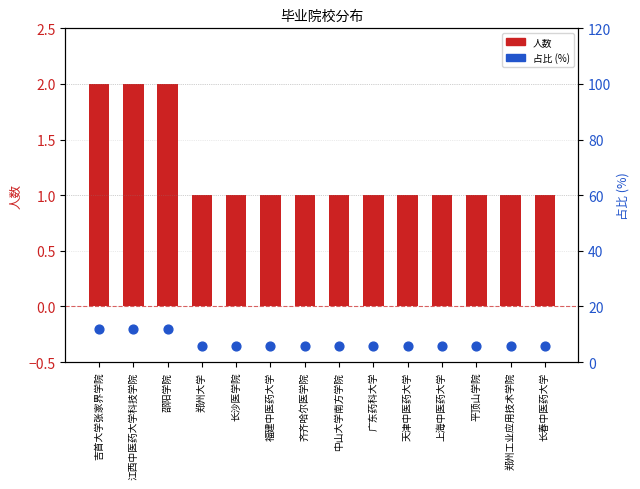

At which category is the sum across all series the highest?

吉首大学张家界学院